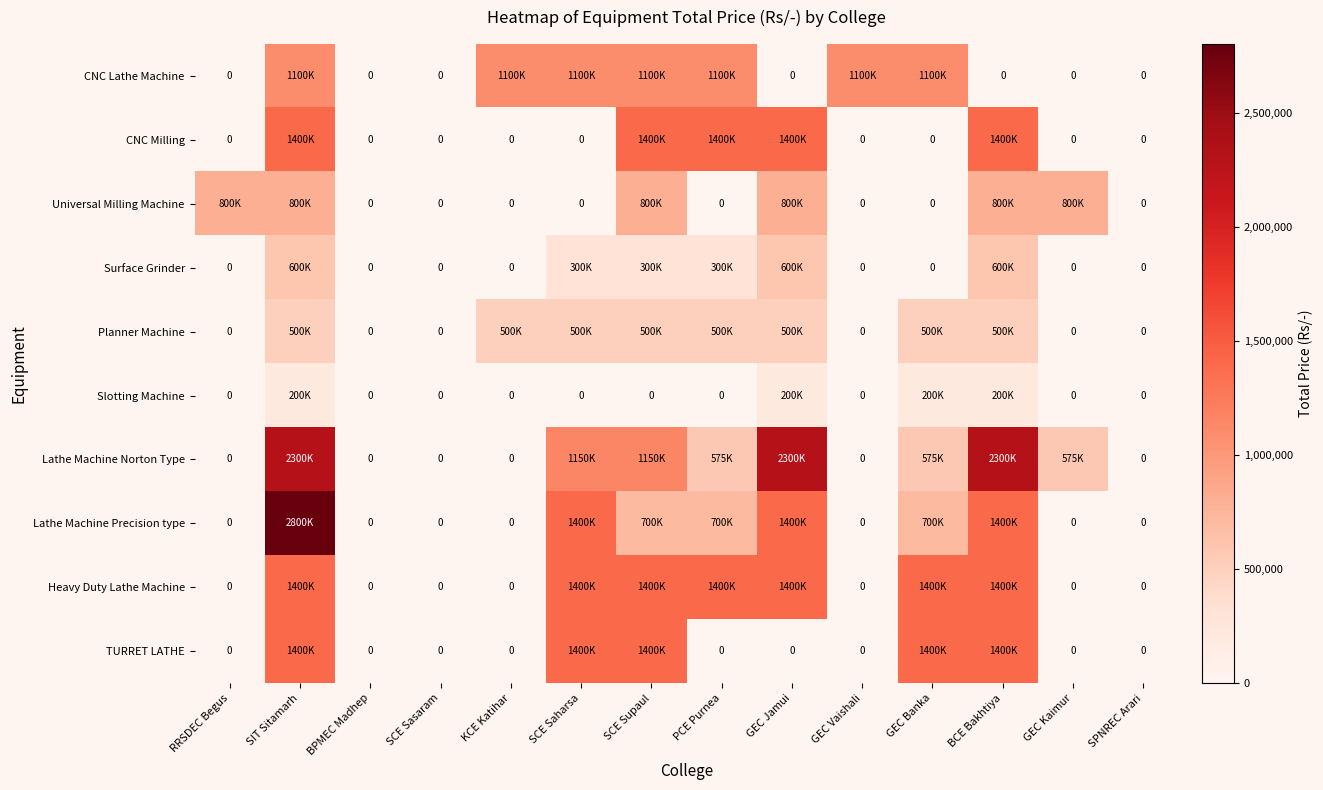

List the series in order of their peak value, highest first.

Lathe Machine Precision type, Lathe Machine Norton Type, CNC Milling, Heavy Duty Lathe Machine, TURRET LATHE, CNC Lathe Machine, Universal Milling Machine, Surface Grinder, Planner Machine, Slotting Machine